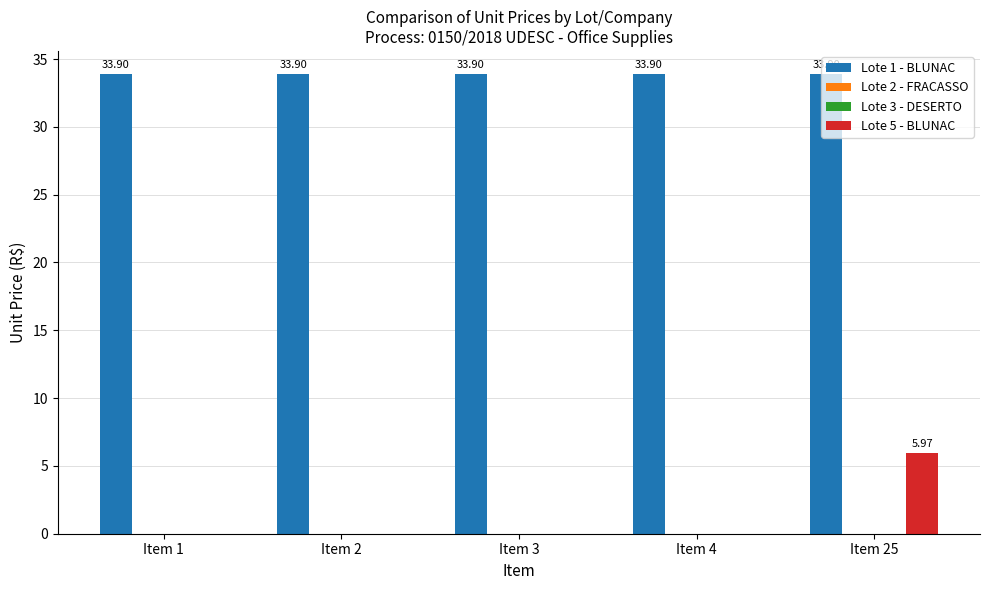

Reading left to right, list all the values displayed in this chart.

Lote 1 - BLUNAC: 33.9	33.9	33.9	33.9	33.9
Lote 2 - FRACASSO: 0.0	0.0	0.0	0.0	0.0
Lote 3 - DESERTO: 0.0	0.0	0.0	0.0	0.0
Lote 5 - BLUNAC: 0.0	0.0	0.0	0.0	6.0